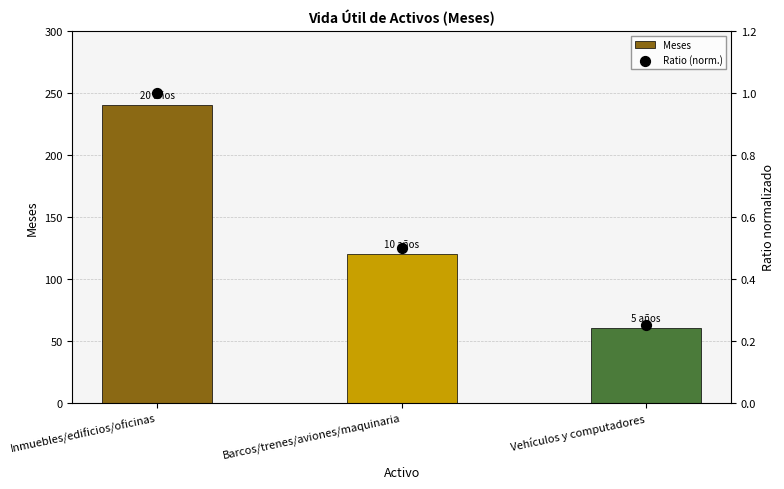

What are all the series names shown in the legend?

Meses, Ratio (norm.)